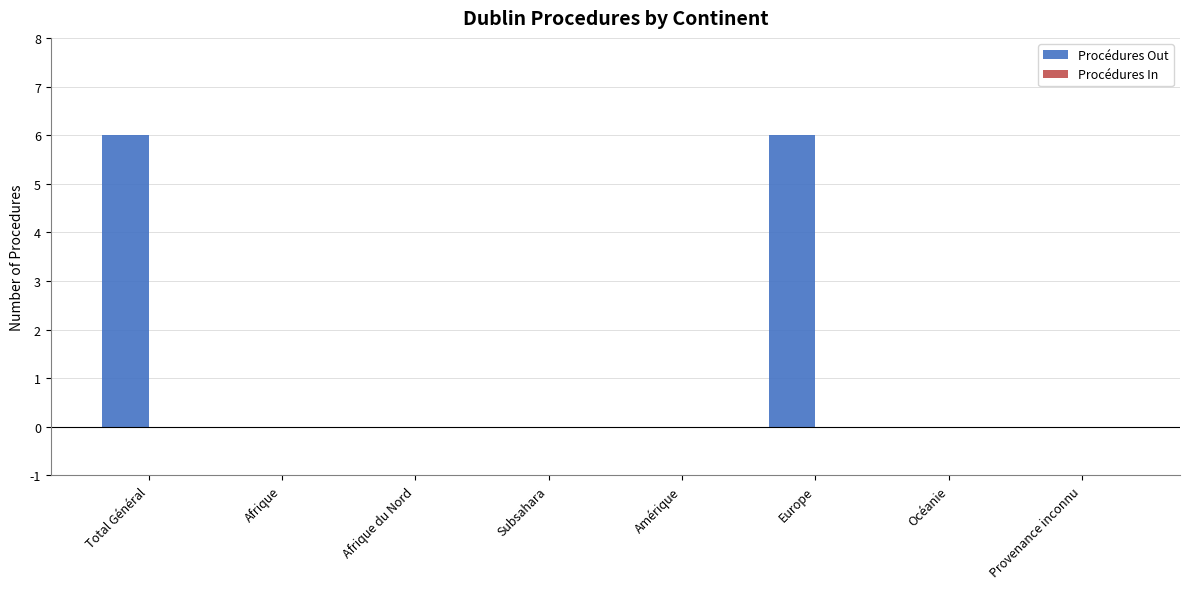

What is the maximum value shown in the chart?

6